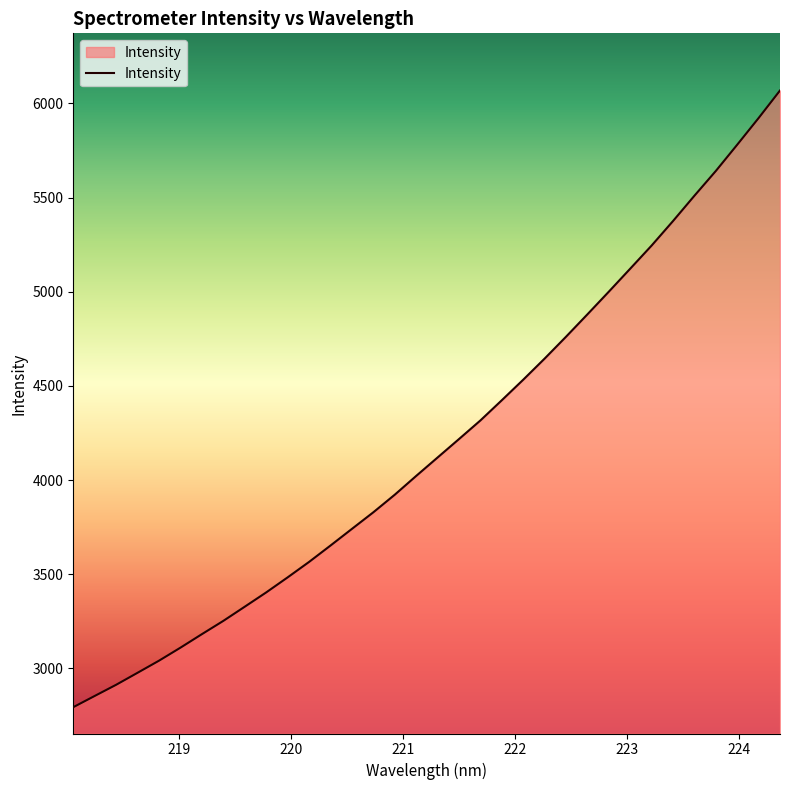

What is the smallest value displayed?

2794.6